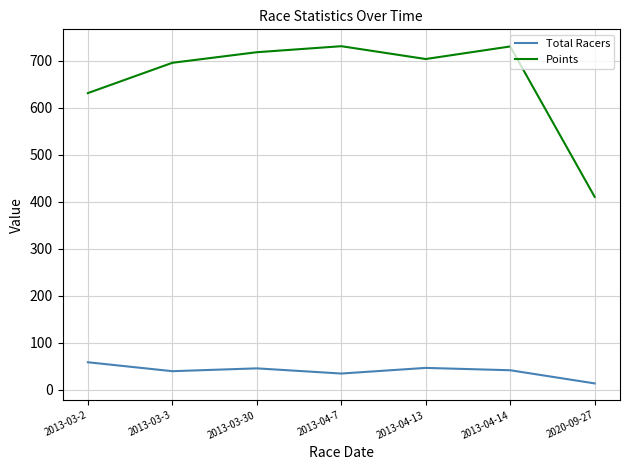

Does the chart display data point markers on the line(s)?

No